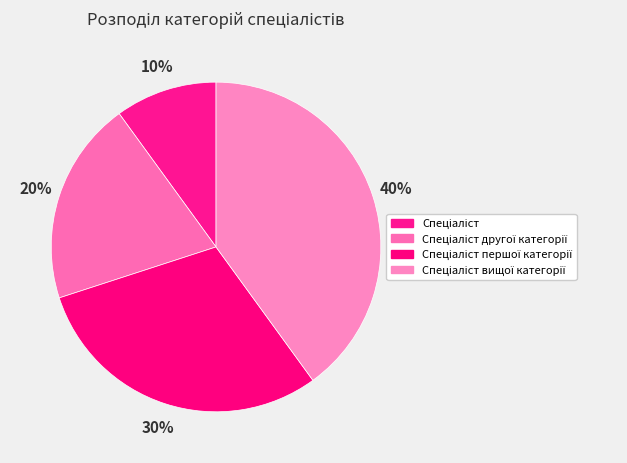

To the nearest percent, what portion does Спеціаліст другої категорії represent?

20%